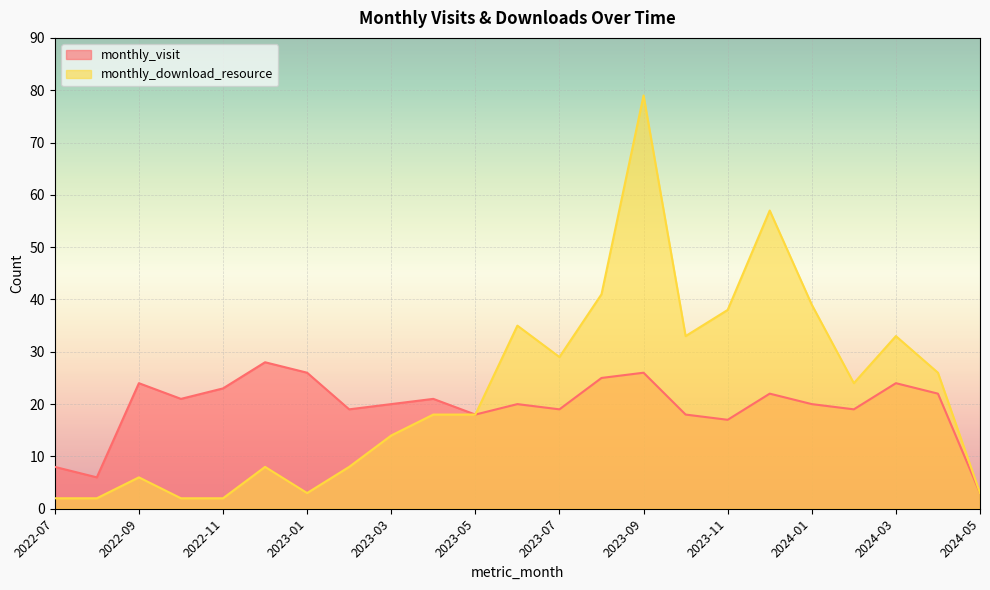

Which has a higher value, 2022-08 or 2023-08?

2023-08